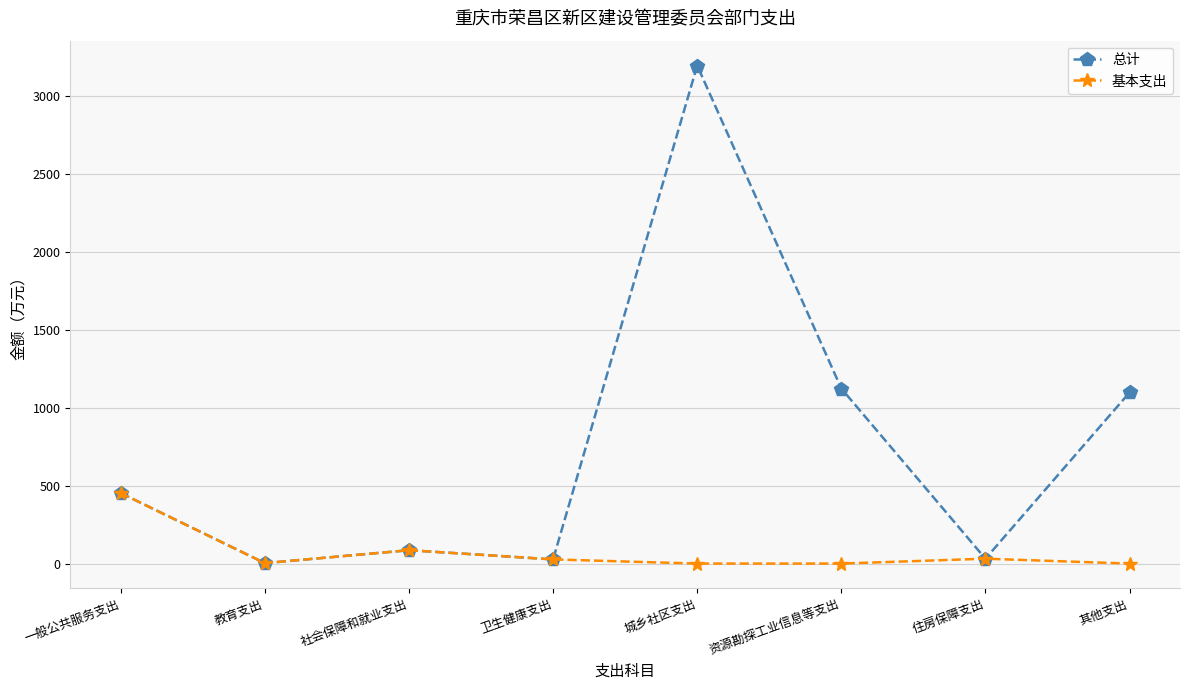

At which category is the sum across all series the highest?

城乡社区支出